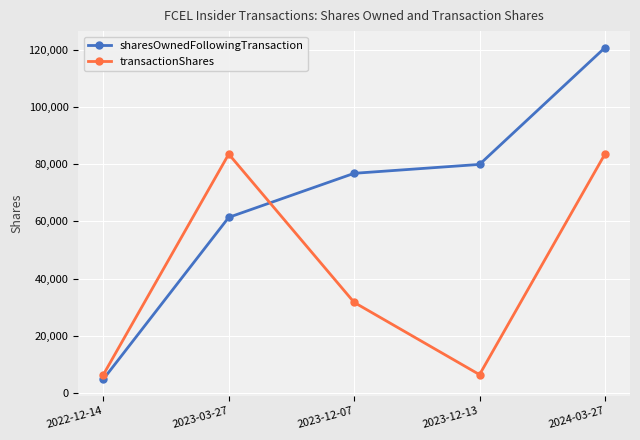

Which series has the widest spread of values?

sharesOwnedFollowingTransaction